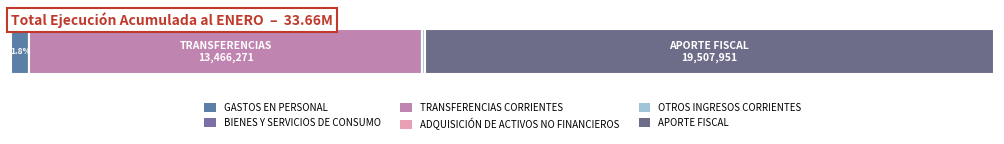

What is the label of the 1st bar from the right?

APORTE FISCAL